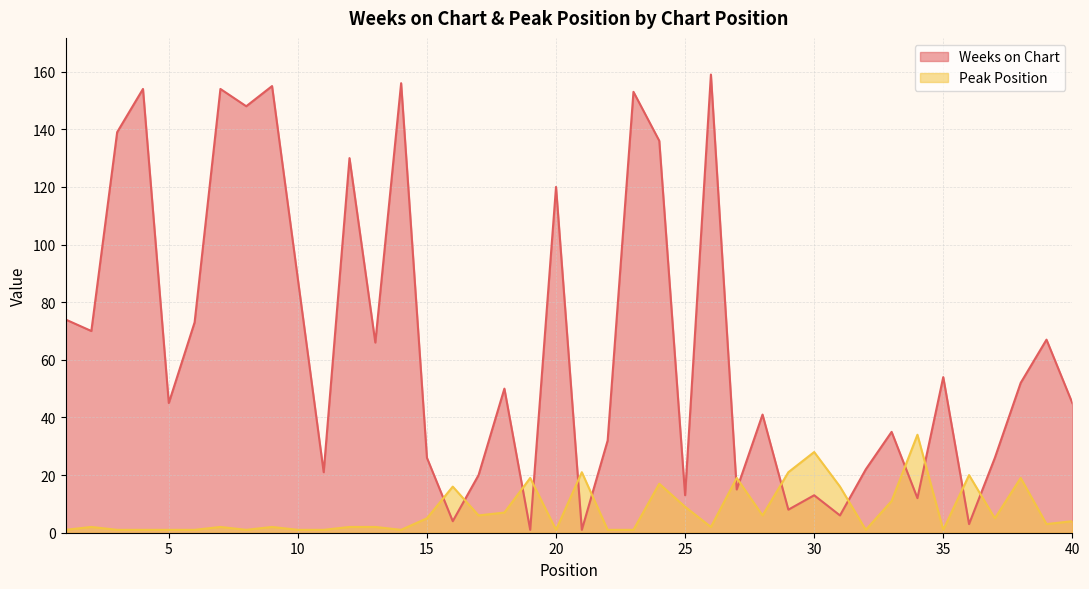

Reading right to left, transcribe all the data shown in this chart.

Weeks on Chart: 45	67	52	26	3	54	12	35	22	6	13	8	41	15	159	13	136	153	32	1	120	1	50	20	4	26	156	66	130	21	88	155	148	154	73	45	154	139	70	74
Peak Position: 4	3	19	5	20	1	34	11	1	16	28	21	6	19	2	9	17	1	1	21	1	19	7	6	16	5	1	2	2	1	1	2	1	2	1	1	1	1	2	1